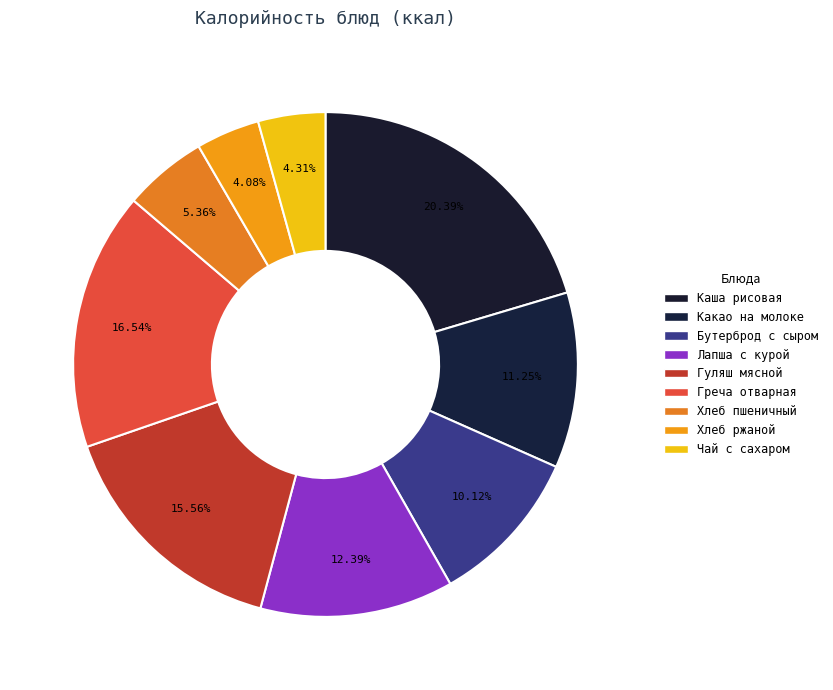

To the nearest percent, what portion does Хлеб пшеничный represent?

5%